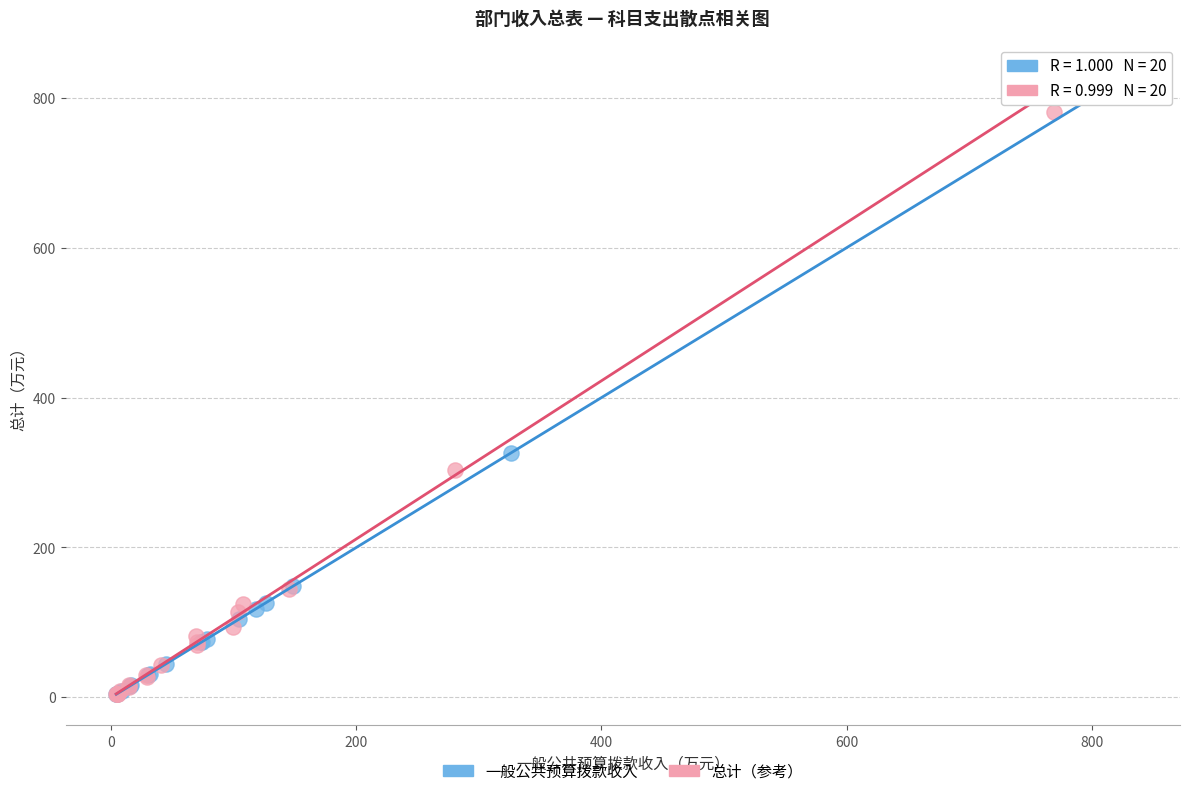

Which series has the largest Y range (max minus min)?

一般公共预算拨款收入